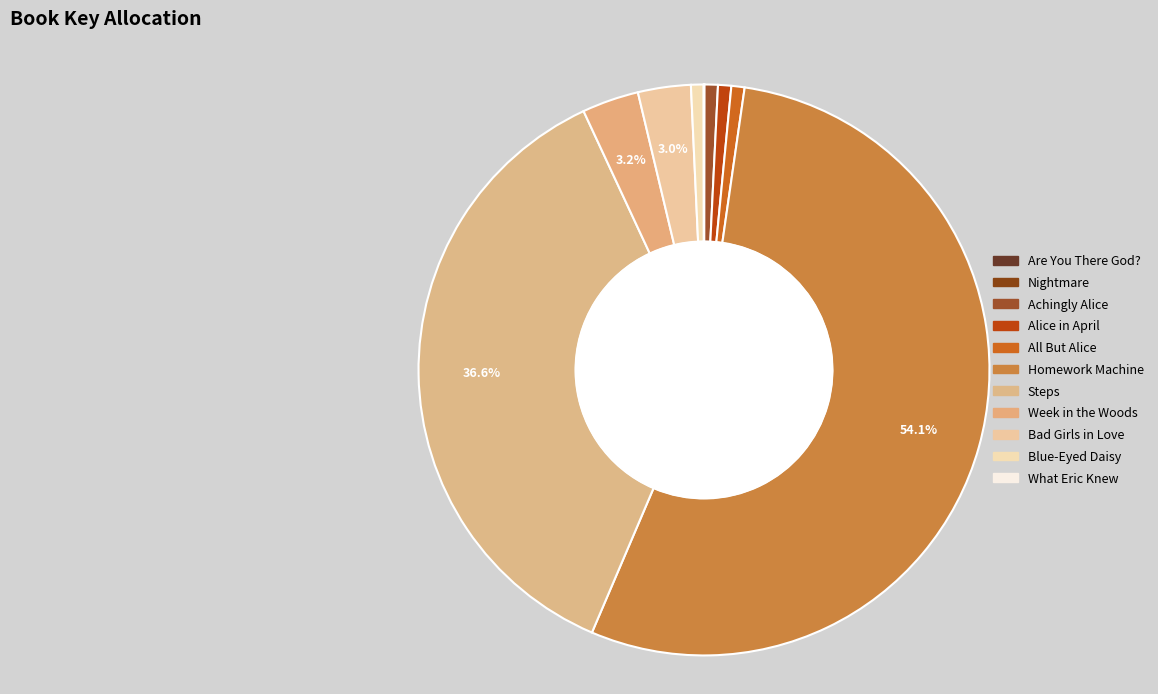

How much of the chart is everything except Bad Girls in Love?

97.0%